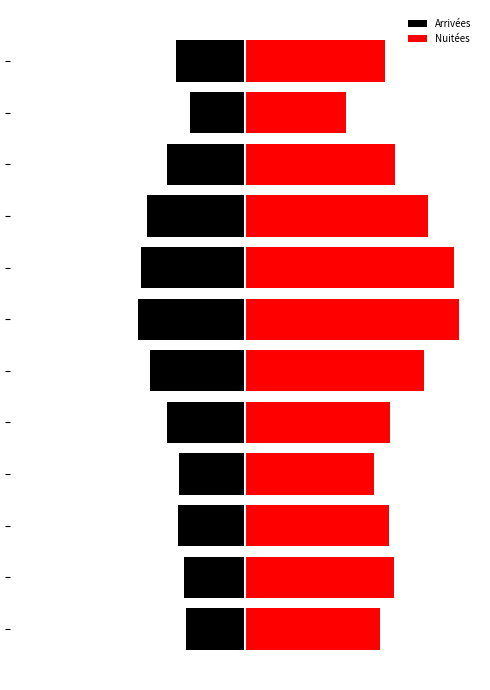

At which label is Arrivées closest to -37?

9